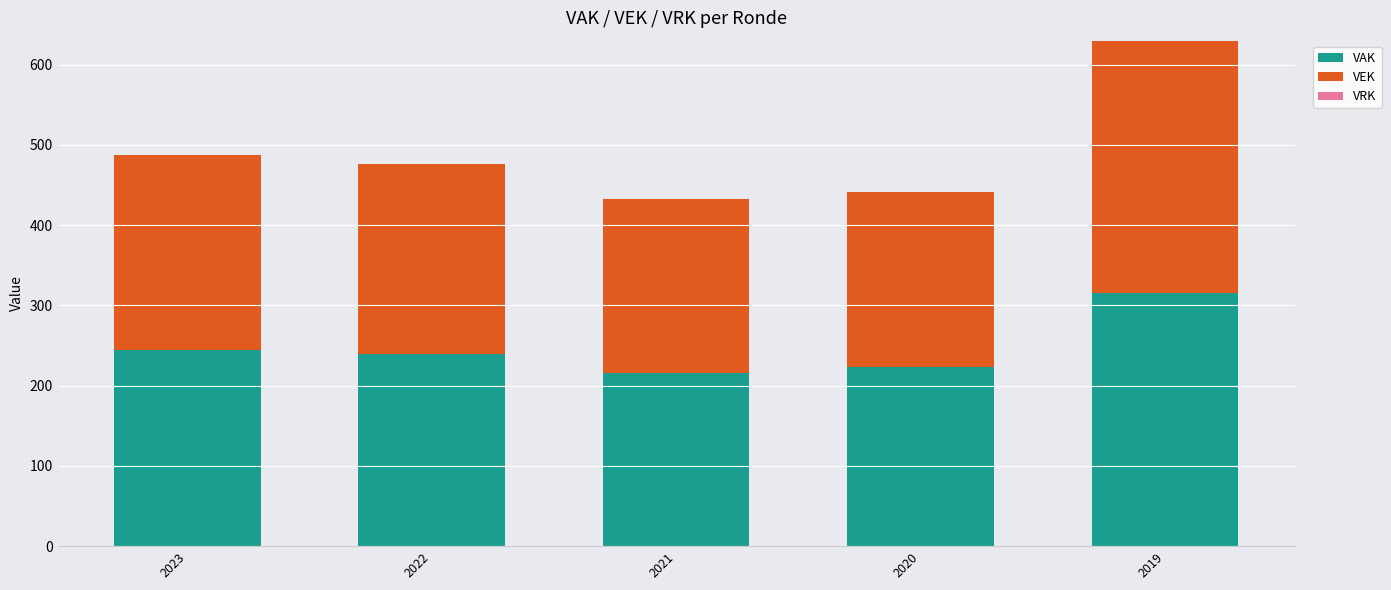

At which label does VAK first exceed 239?

2023